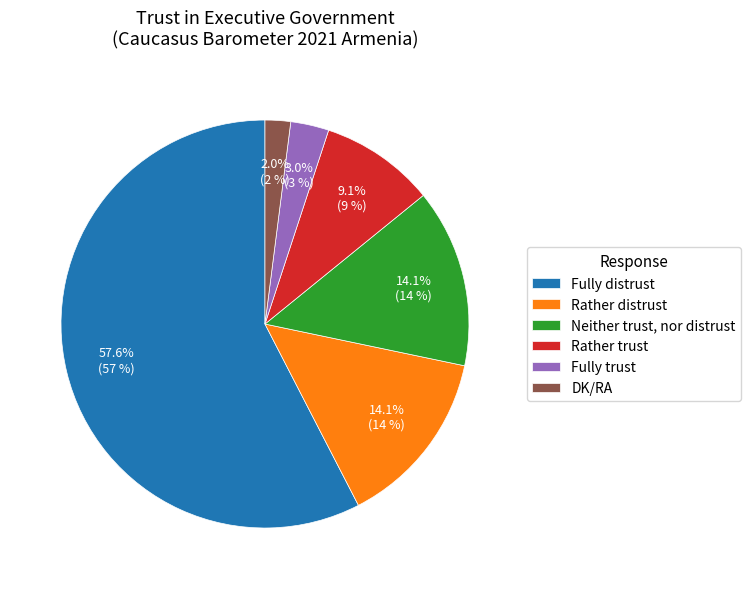

How much of the chart is everything except Neither trust, nor distrust?

85.9%